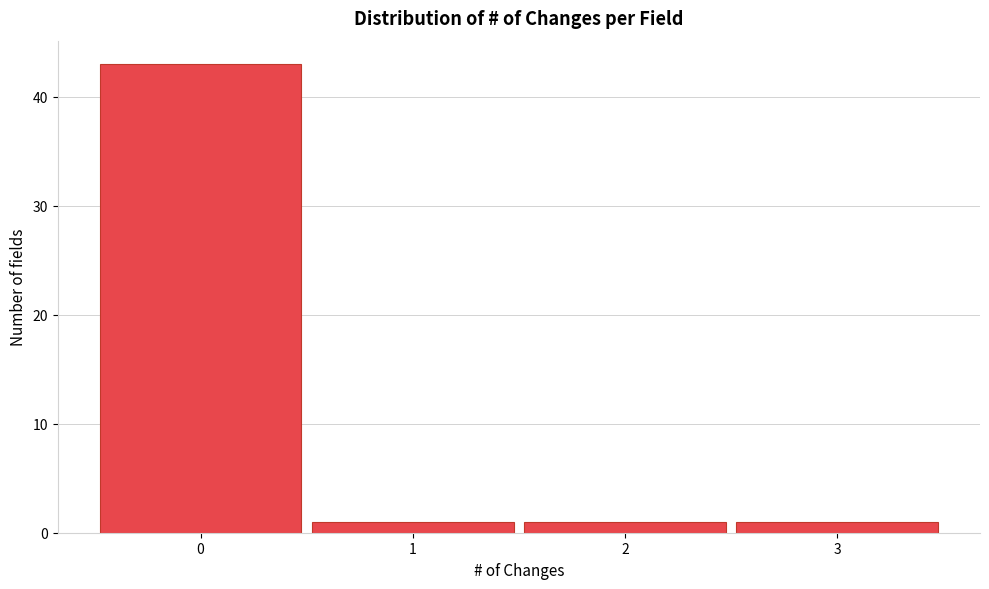

How tall is the bar that spans 2.5 to 3.5 on the x-axis? The values are not printed on the chart, so give them approximately, as read against the axis.

1